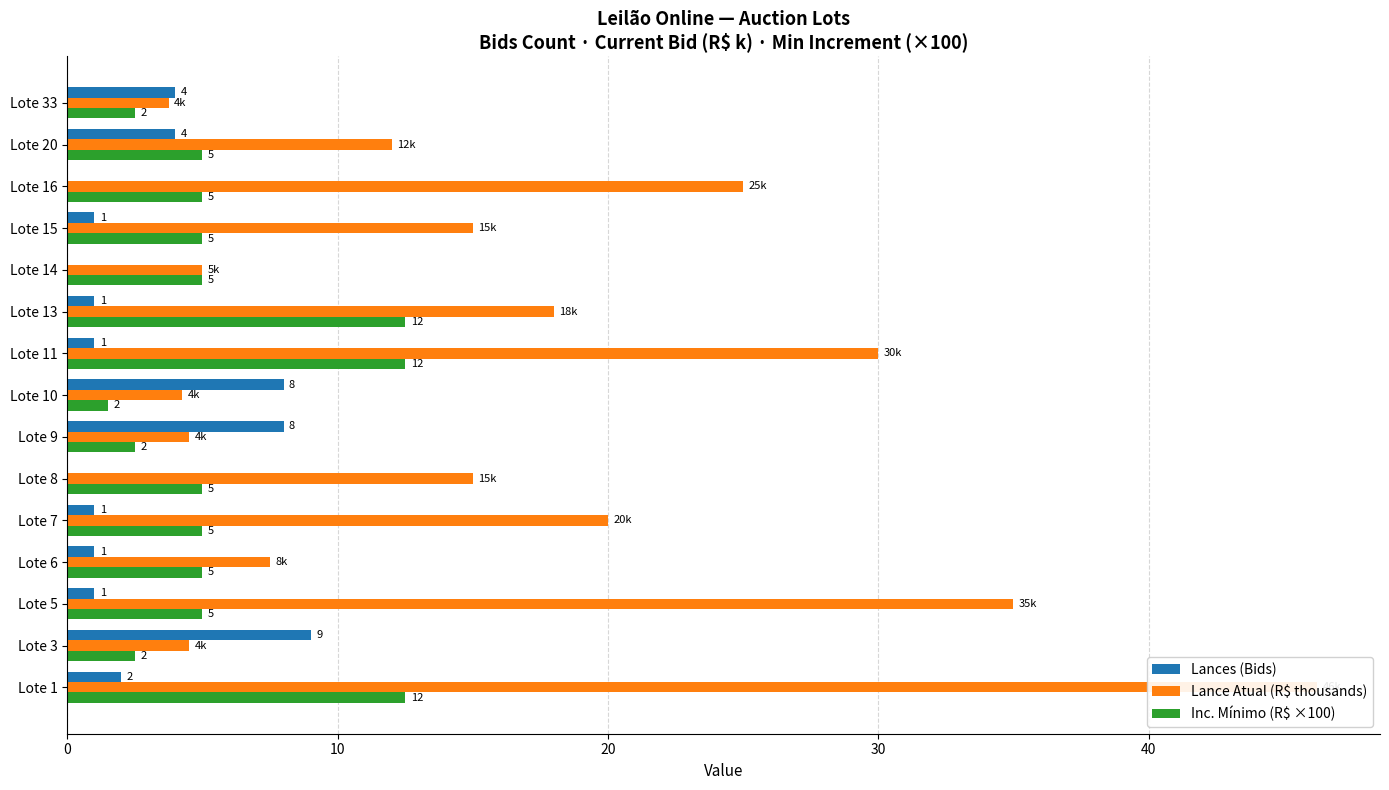

How many Lances (Bids) values are between 1 and 4?

9